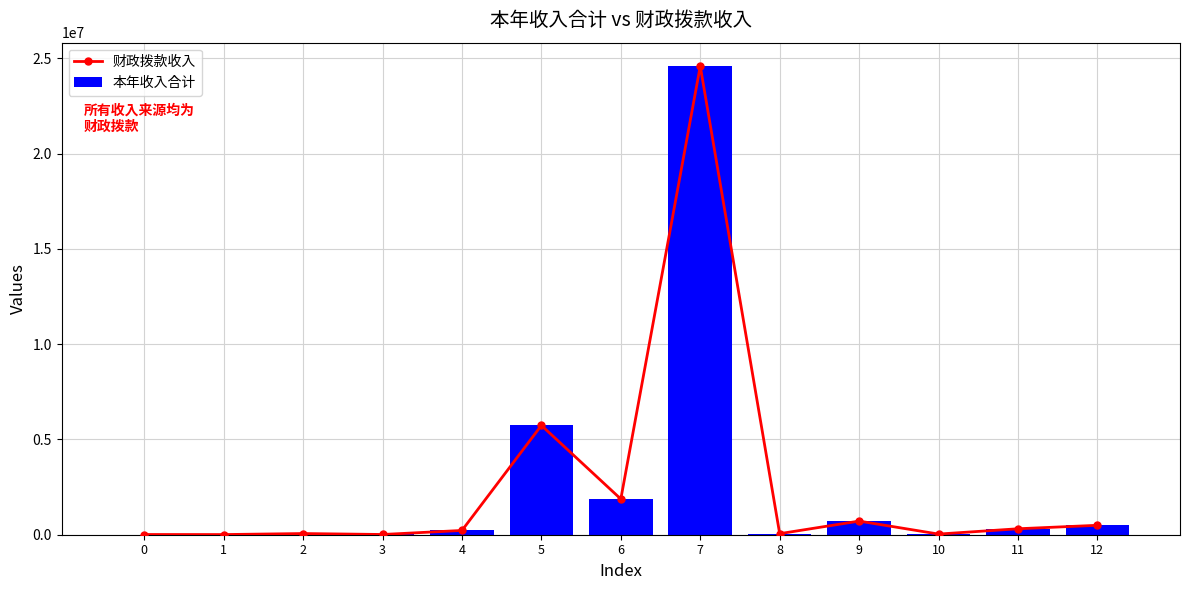

What is the lowest value of the 本年收入合计 series?

8000.0